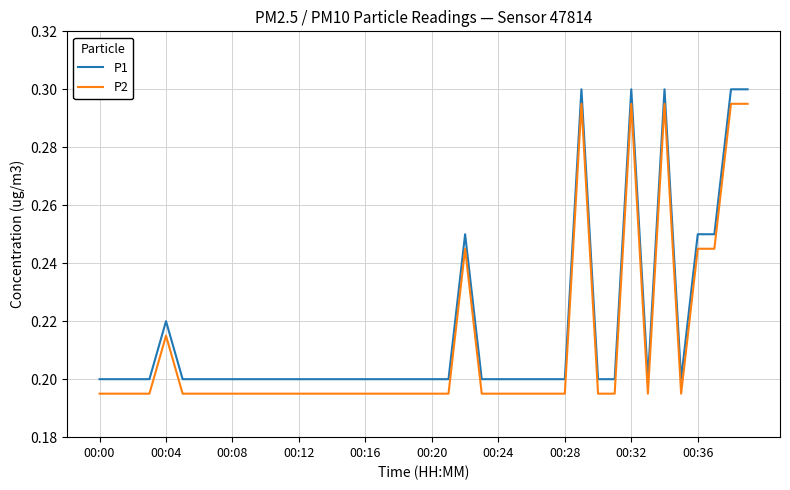

True or false: P2 and P1 intersect in this chart.

False